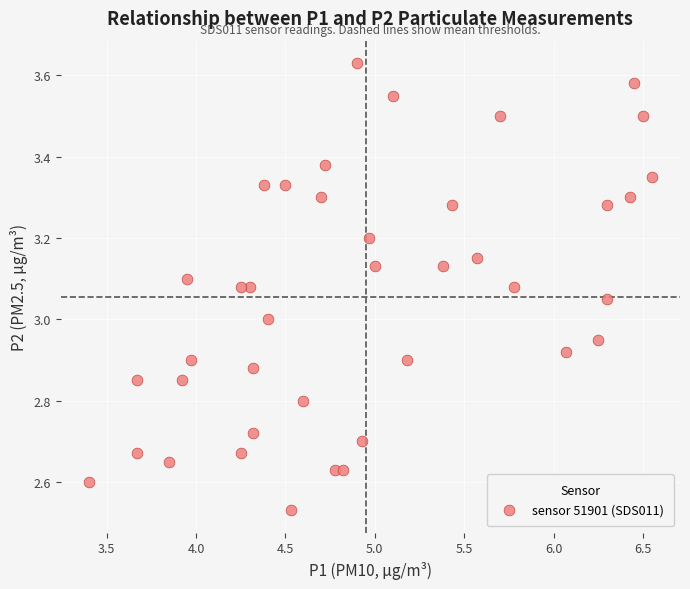

What is the range of Y values (max minus min)?

1.1